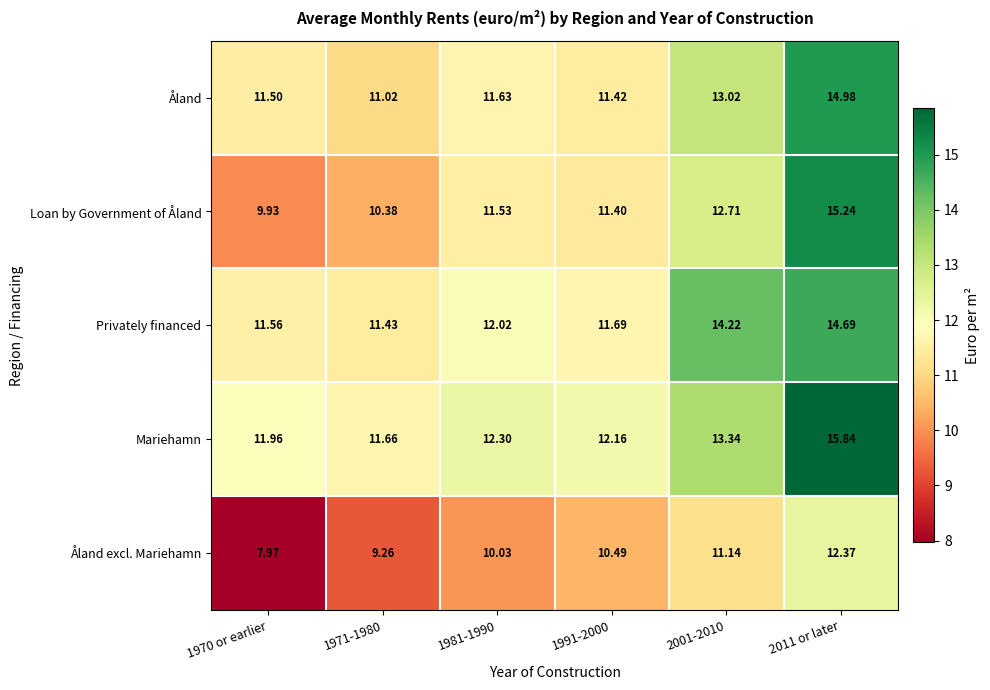

Rank the series at 1971-1980 from lowest to highest value.

Åland excl. Mariehamn, Loan by Government of Åland, Åland, Privately financed, Mariehamn